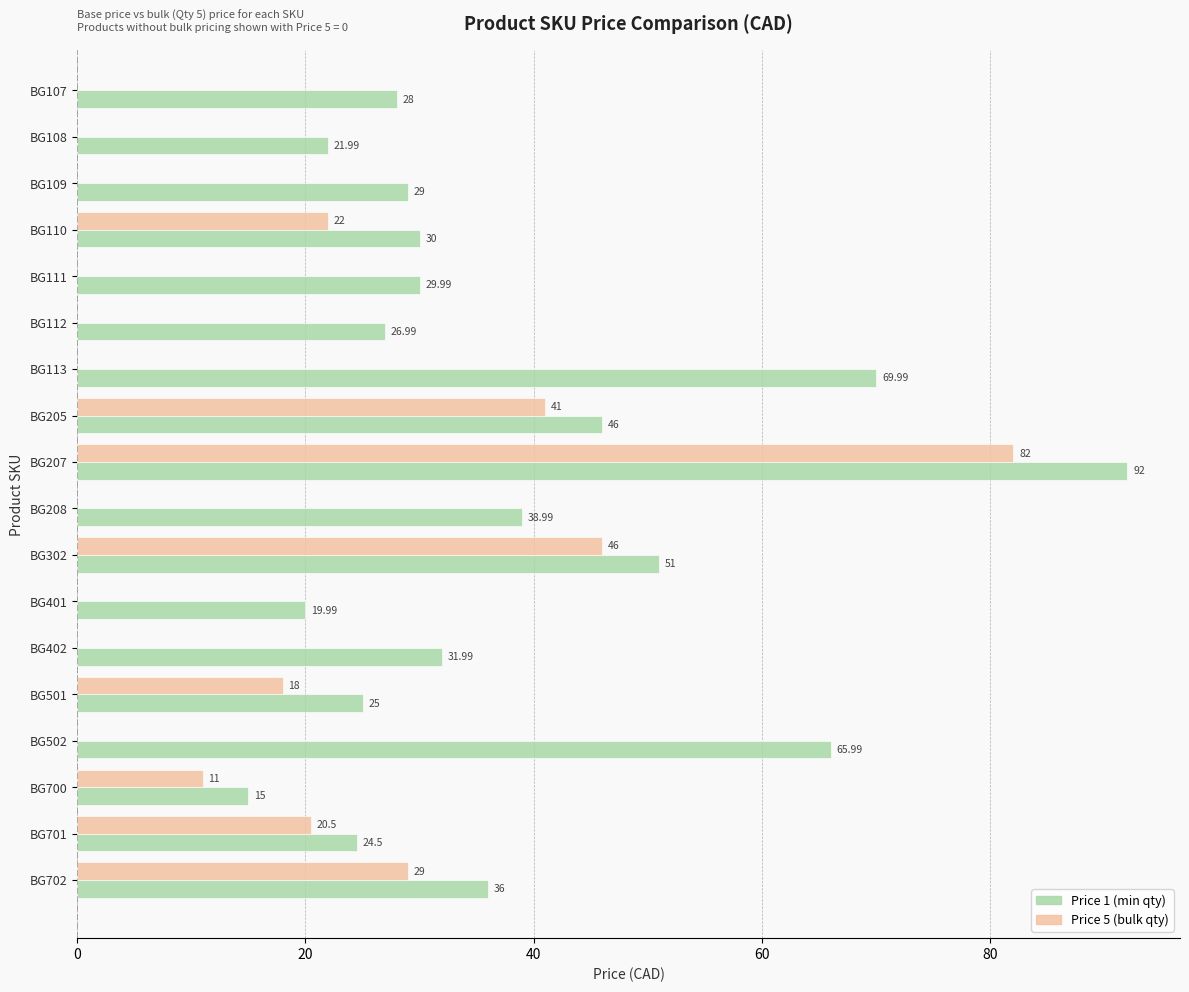

How many series are shown in this chart?

2